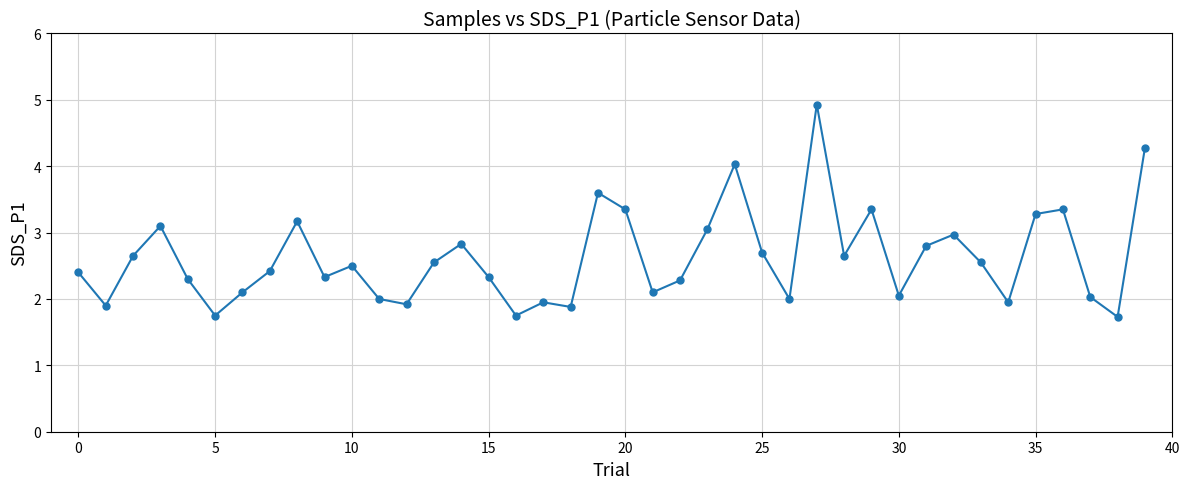

What is the difference between the maximum and minimum values?

3.2